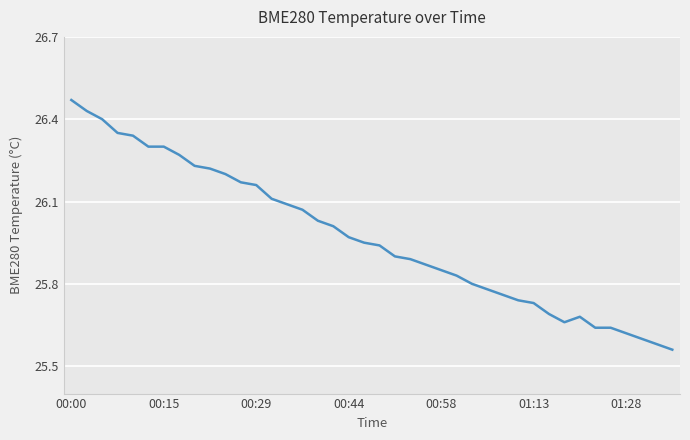

What is the difference between the maximum and minimum values?

0.9